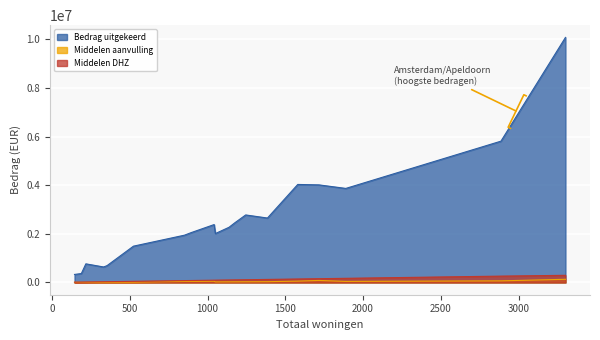

True or false: Bedrag uitgekeerd and Middelen aanvulling cross at least once.

False